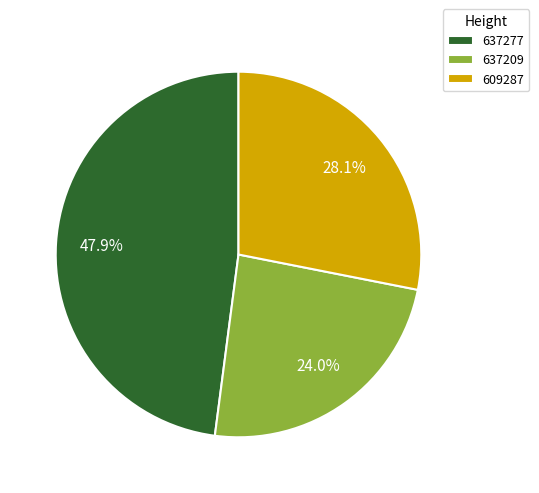

How many segments does this pie chart have?

3